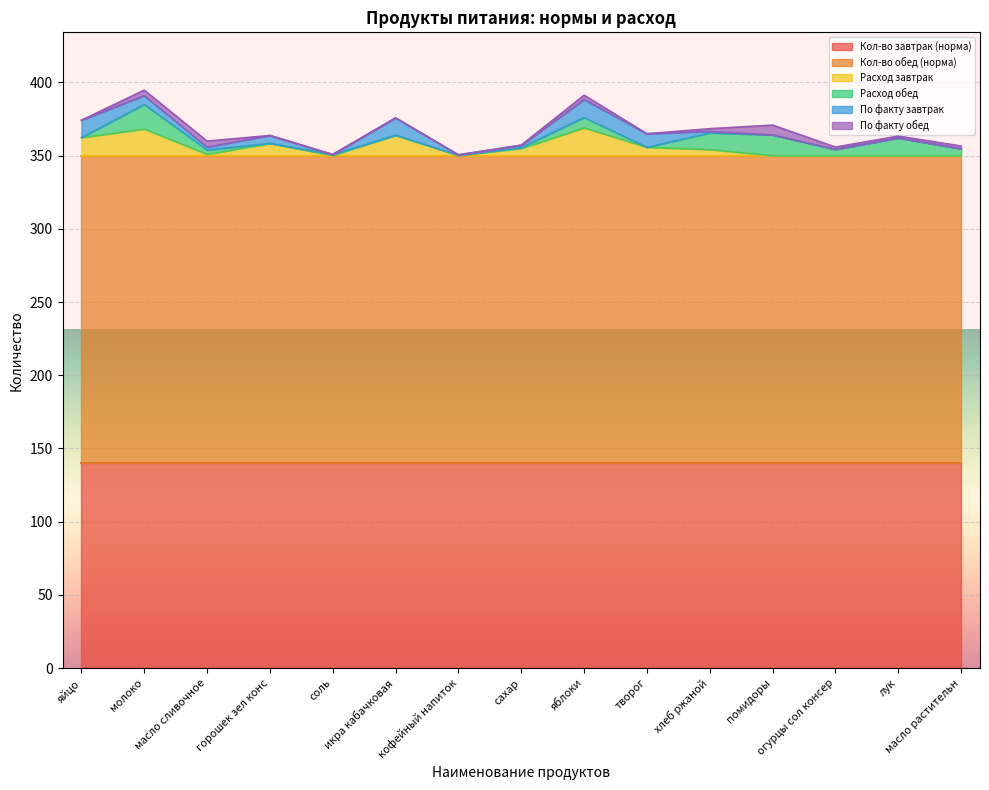

What is the sum of all Расход завтрак values?

88.1